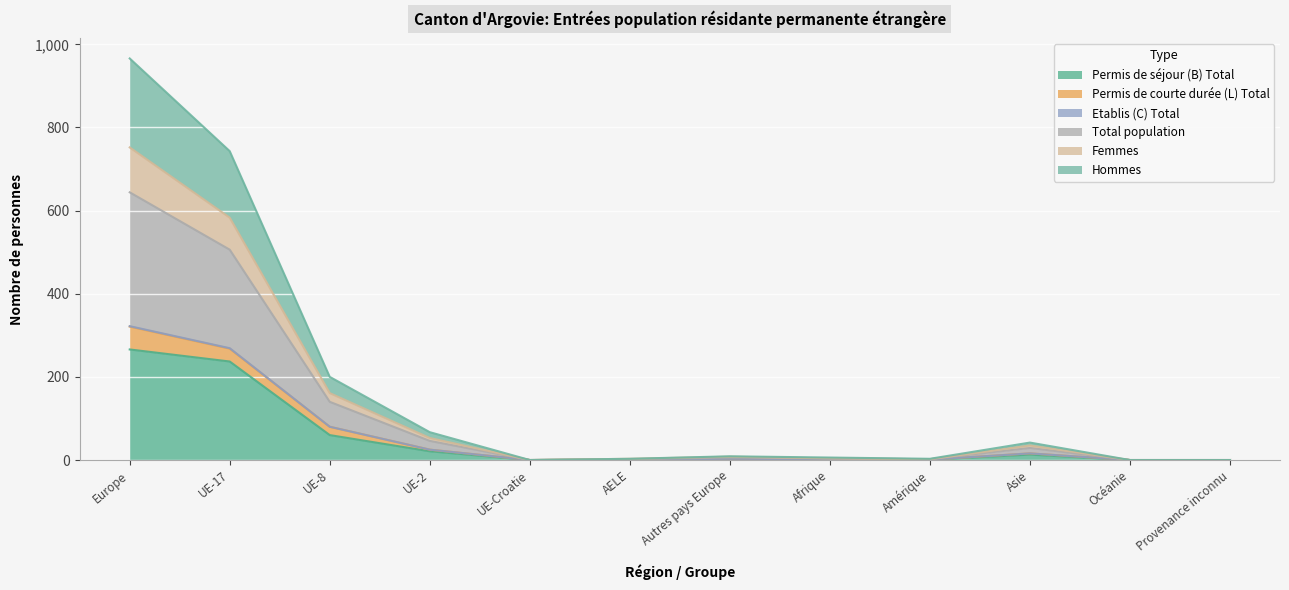

What is the maximum value for Permis de séjour (B) Total?

266